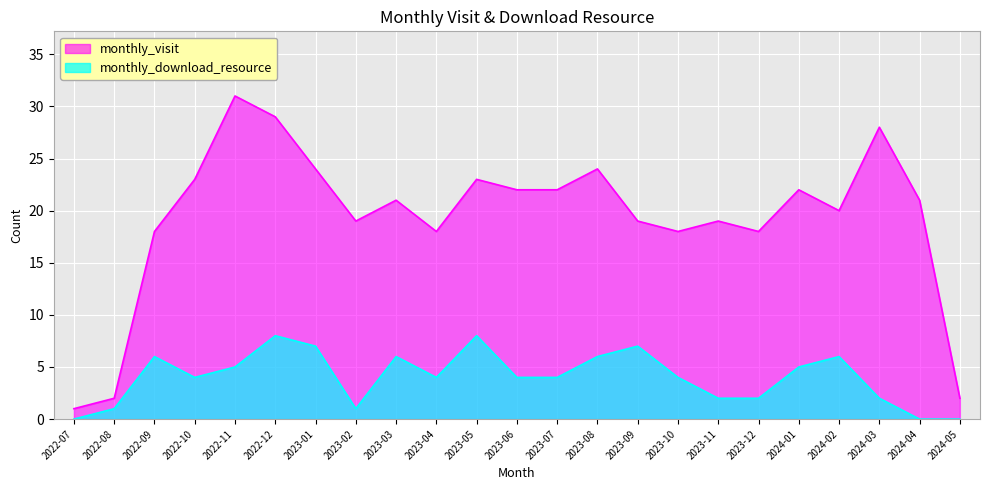

How many data points in monthly_download_resource are less than 4?

8